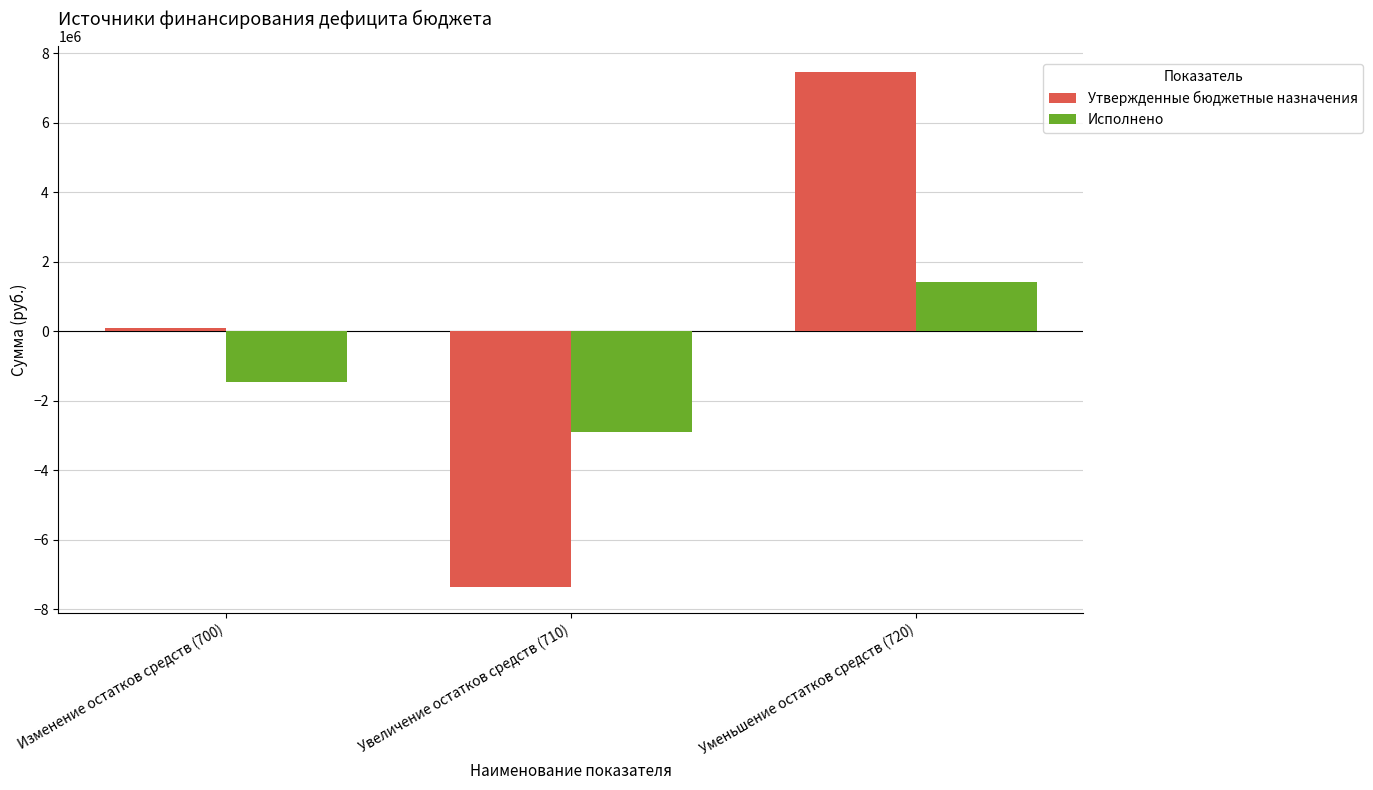

Reading right to left, what are all the values shown in this chart?

Утвержденные бюджетные назначения: Уменьшение остатков средств (720)=7462100.0	Увеличение остатков средств (710)=-7362100.0	Изменение остатков средств (700)=100000.0
Исполнено: Уменьшение остатков средств (720)=1418939.8	Увеличение остатков средств (710)=-2890484.0	Изменение остатков средств (700)=-1471544.2